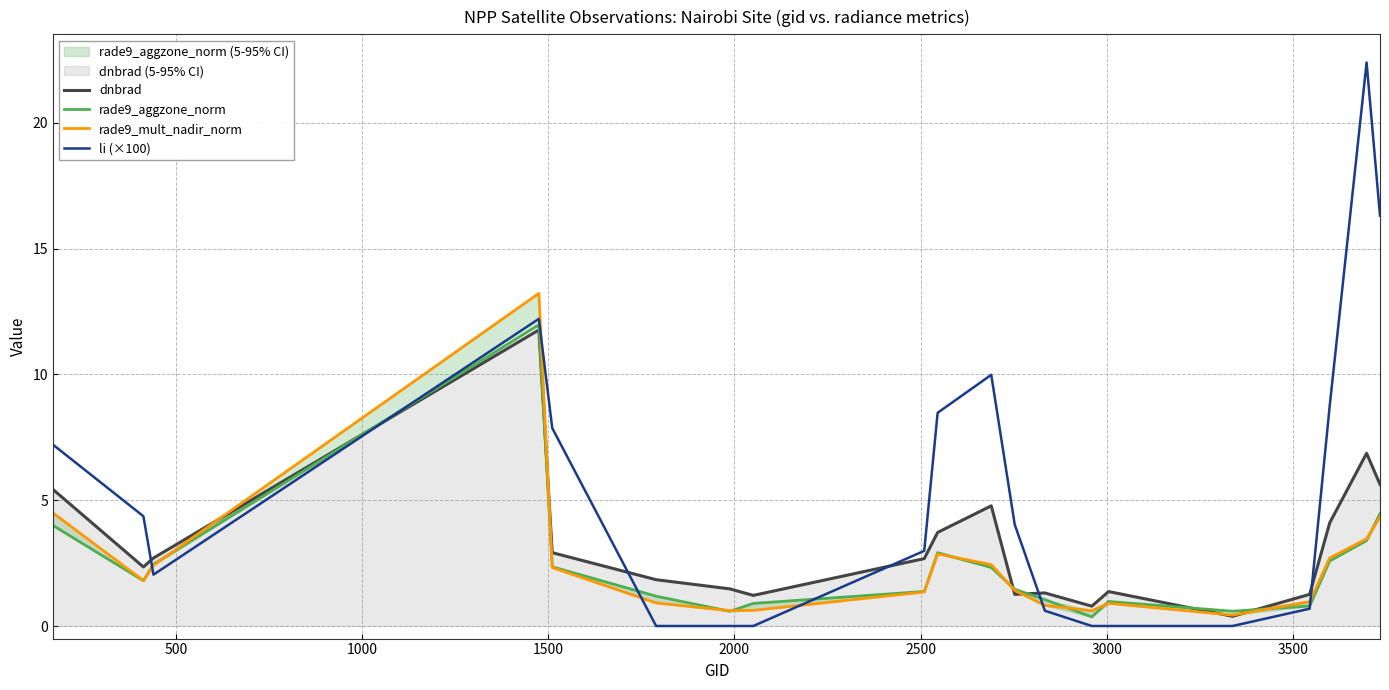

Is this an area chart (filled region under the line)?

No